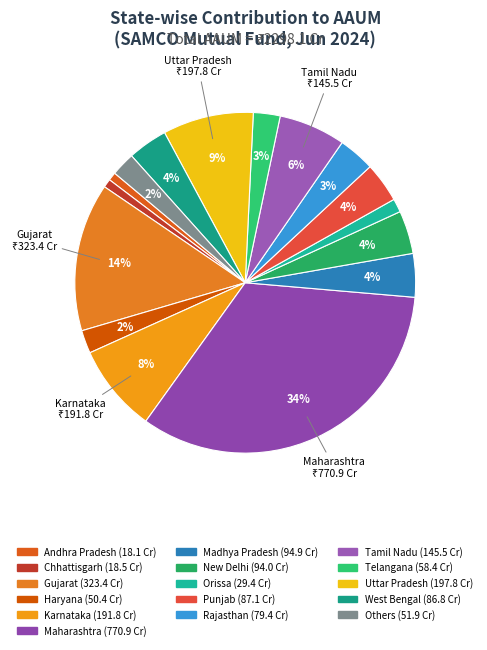

What is the change in value from Punjab to Uttar Pradesh?

+110.8